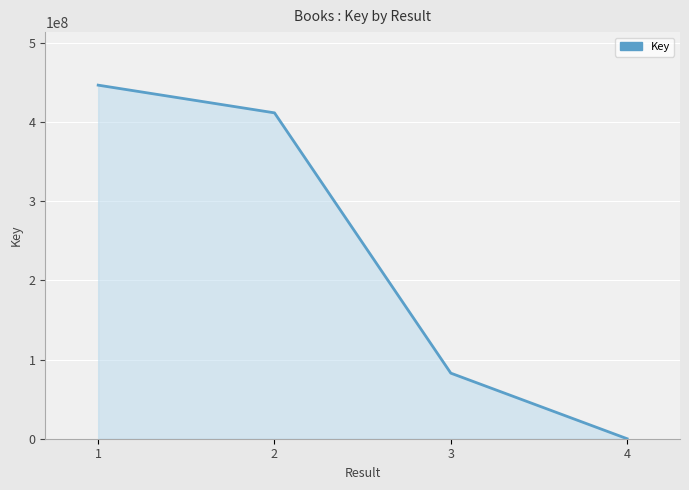

Where is the data nearest to the value 223425616?

3